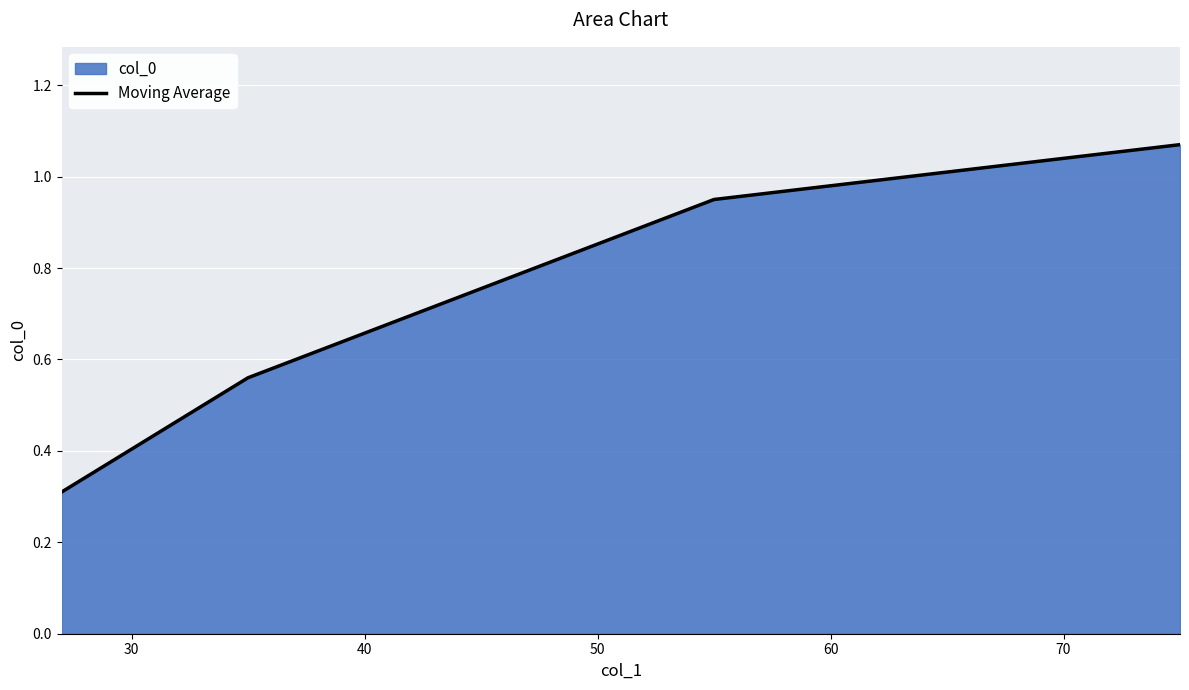

True or false: the data has more than 0 interior local peaks.

False